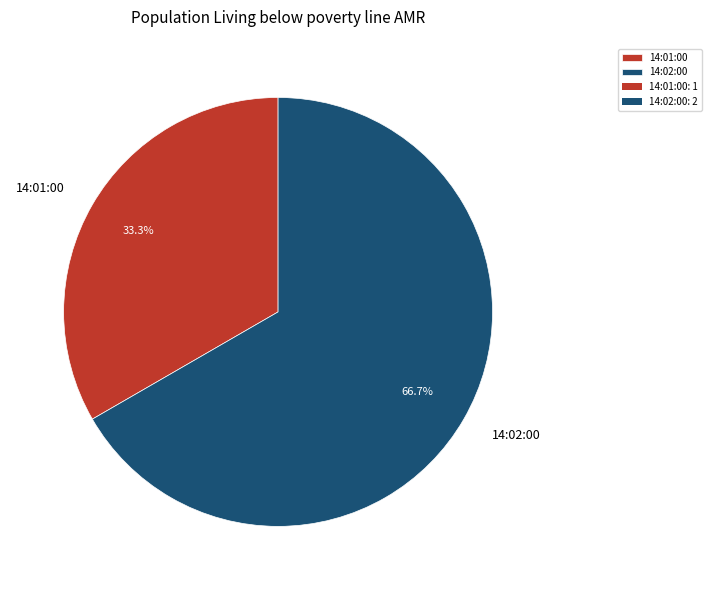

What percentage is the 14:01:00 slice, to the nearest percent?

33%